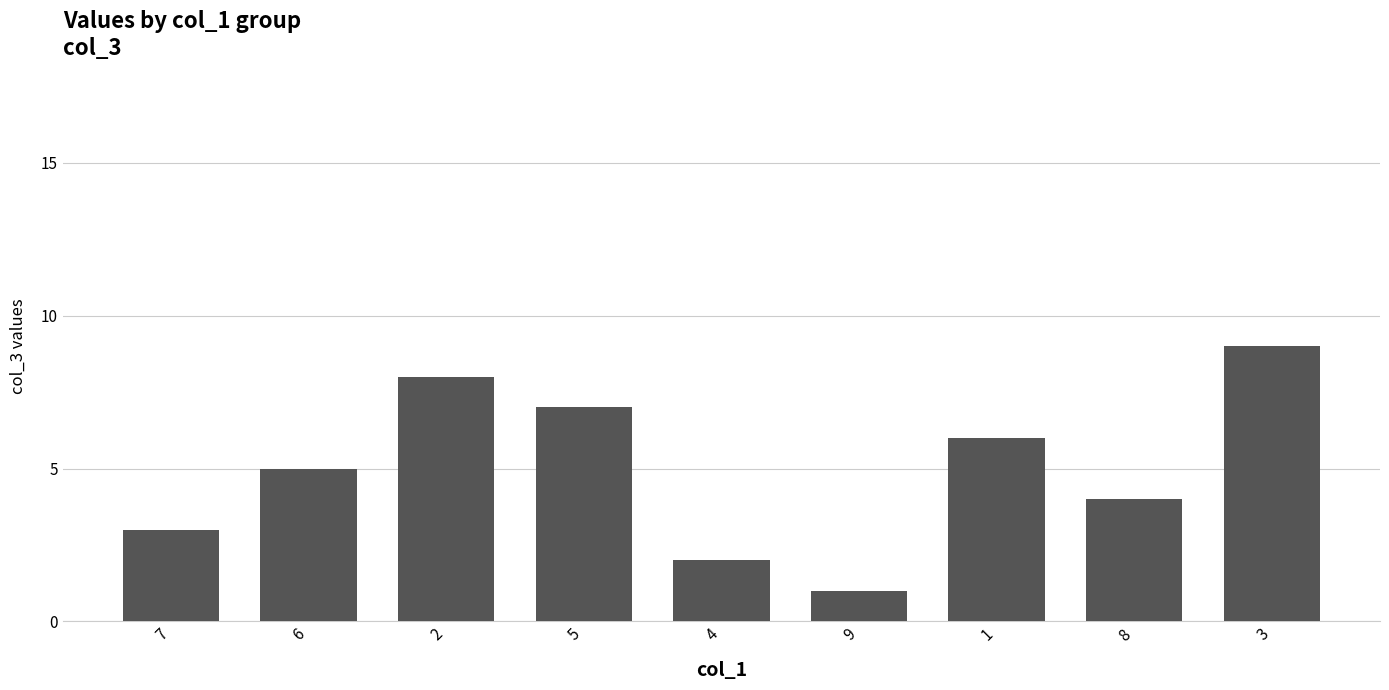

At which category does the chart reach its minimum across all series?

9